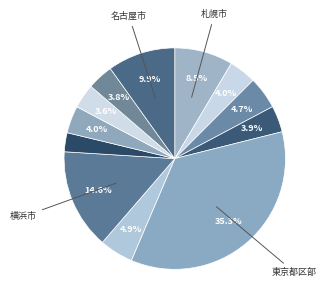

What is the smallest slice in the pie chart?

相模原市